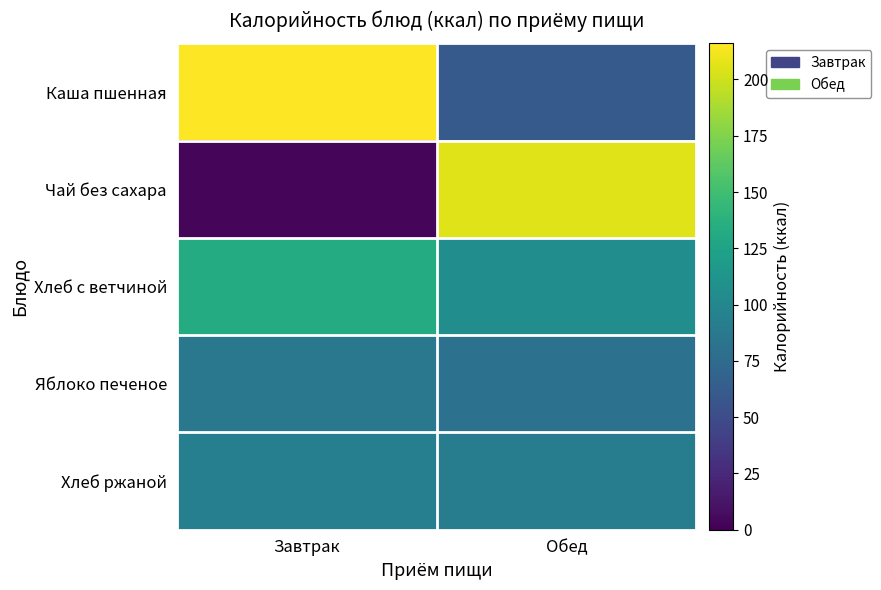

Between Завтрак and Обед, which series saw the biggest shift?

Чай без сахара